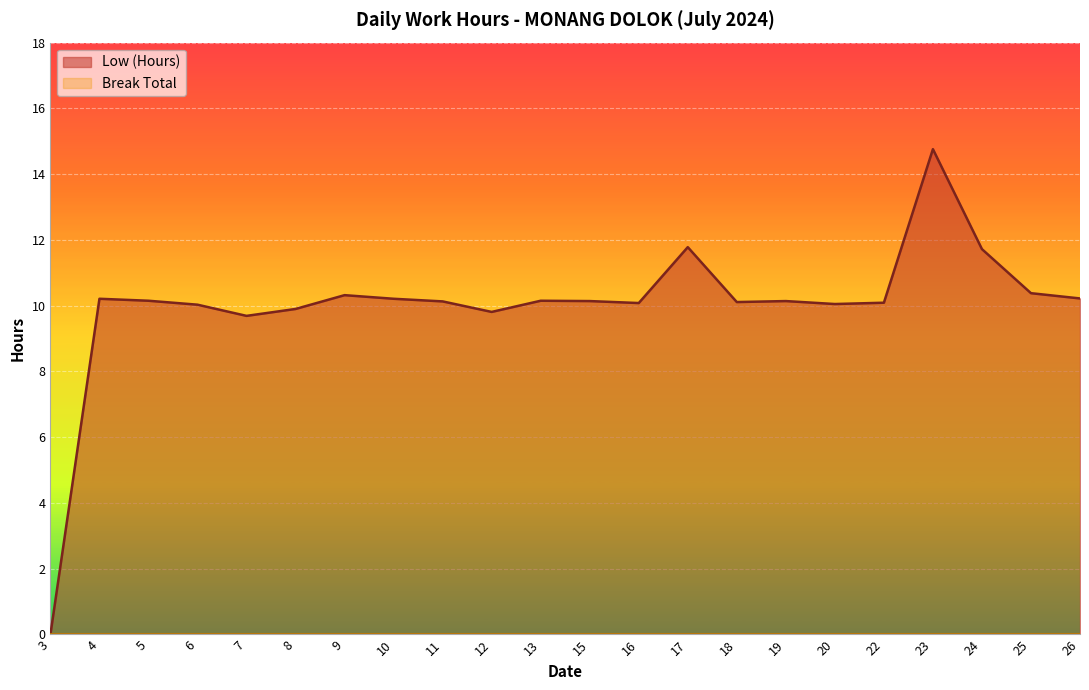

True or false: the data shows 15.7 at 9.

False